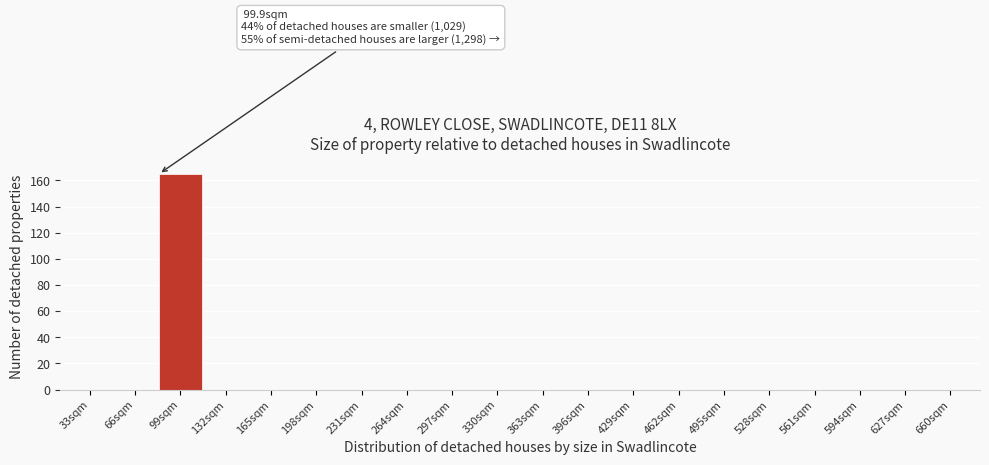

The value at 264sqm is 73. True or false?

False